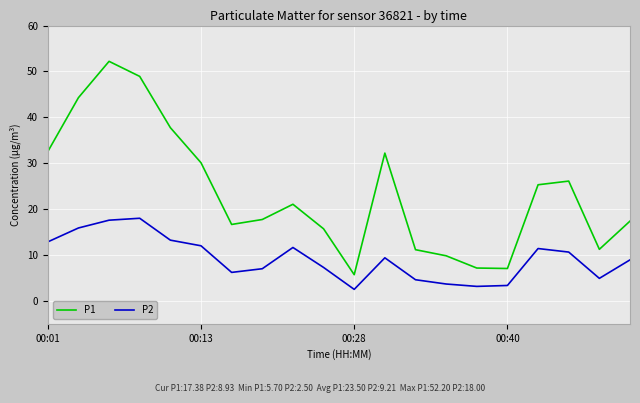

What is the difference between the maximum and minimum values in the P2 series?

15.5